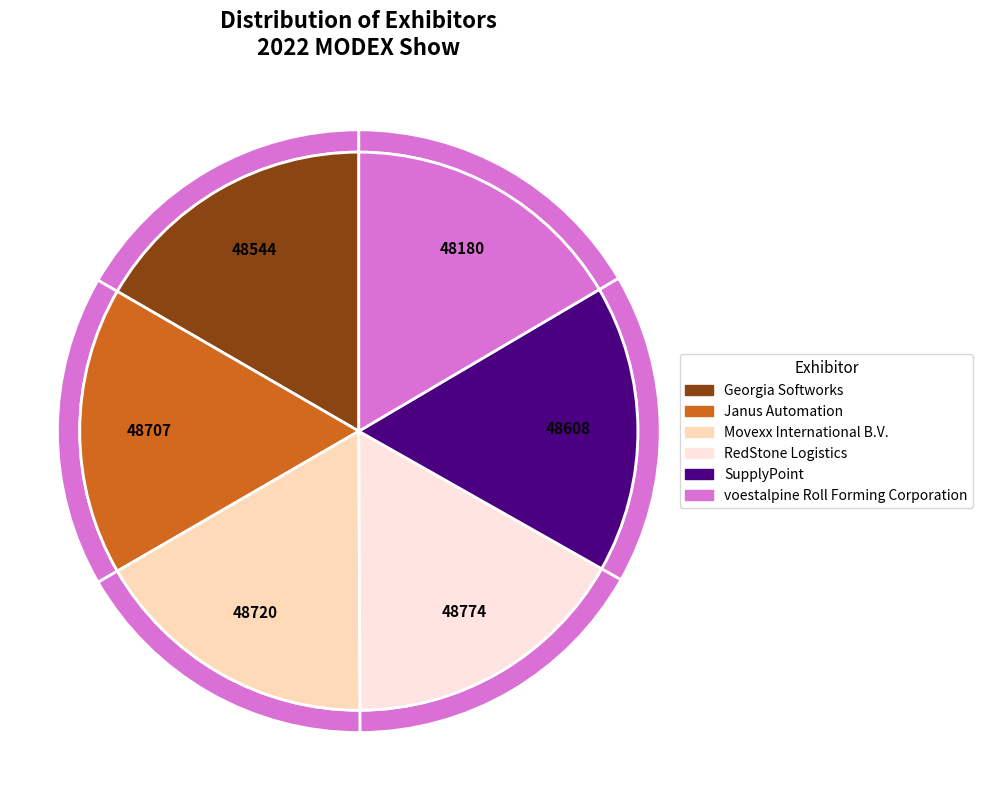

To the nearest percent, what portion does Movexx International B.V. represent?

17%